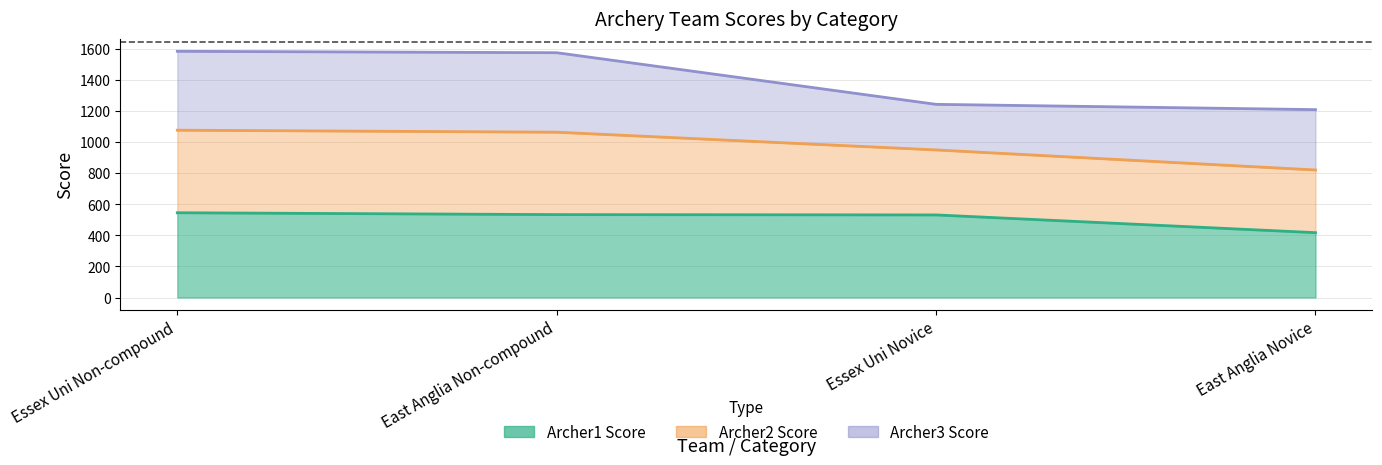

What is the total value across all series at East Anglia Novice?

2445